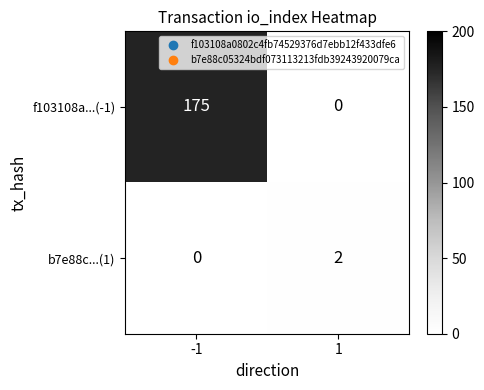

True or false: b7e88c...(1) has a value of 1 at 1.

False